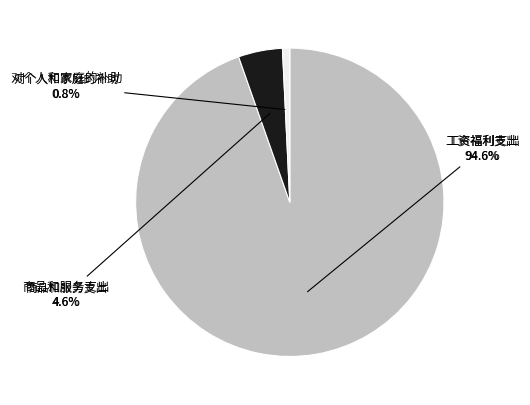

Does 商品和服务支出 represent more than half of the total?

No